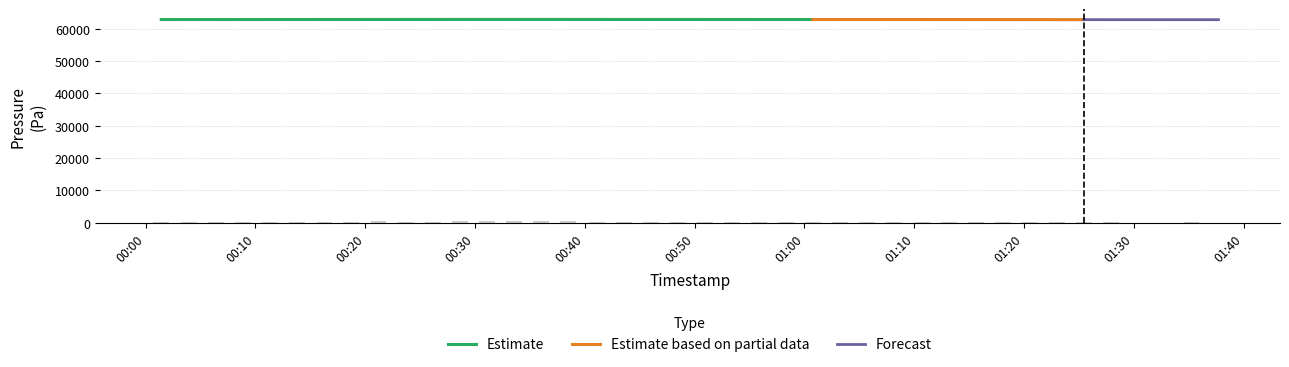

Reading left to right, transcribe all the data shown in this chart.

315.3	343.1	352.0	317.5	241.2	299.1	375.5	373.7	408.1	399.2	406.2	408.5	415.2	408.3	450.0	417.6	398.9	396.7	370.9	371.0	341.0	380.4	392.0	289.6	310.3	313.2	347.8	363.9	359.6	350.0	277.9	212.5	140.8	172.8	124.3	103.7	96.0	50.0	98.6	70.7